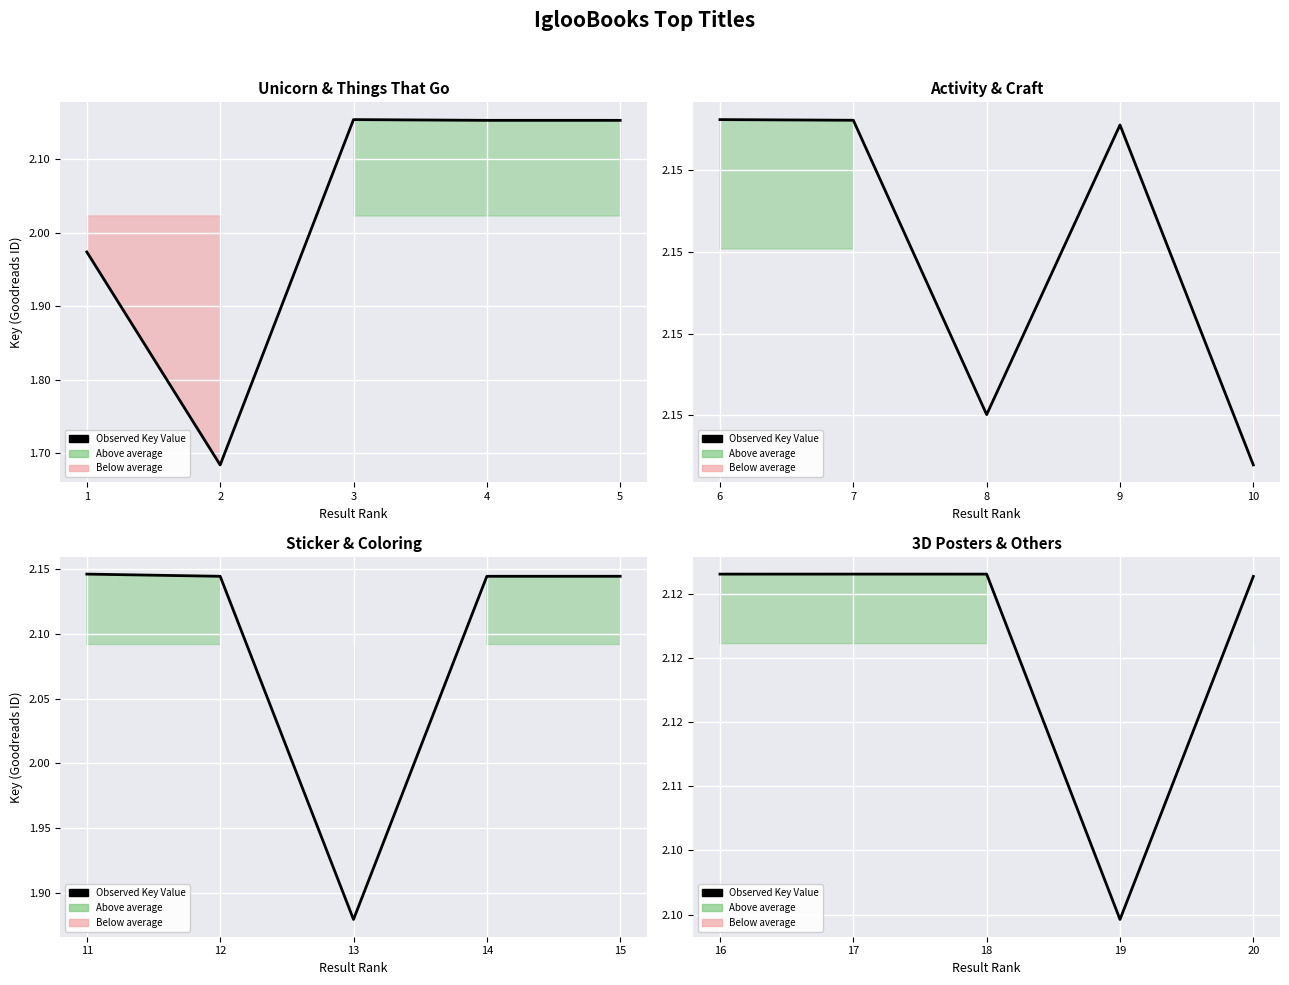

Is this an area chart (filled region under the line)?

No